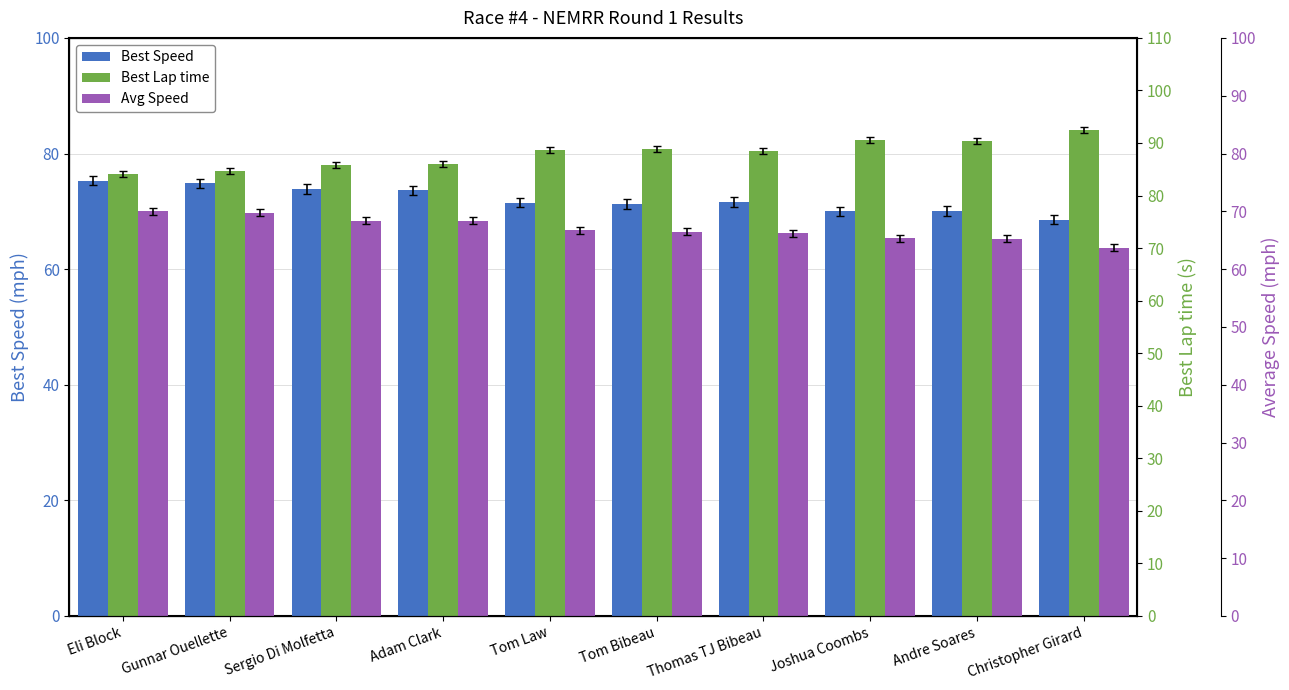

How many groups of bars are there?

10